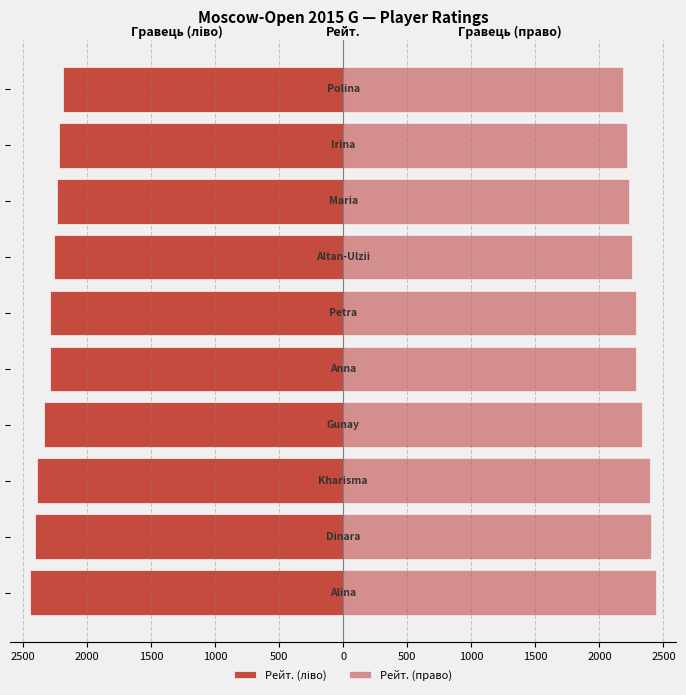

Read the Рейт. (ліво) value at 0.

-2285